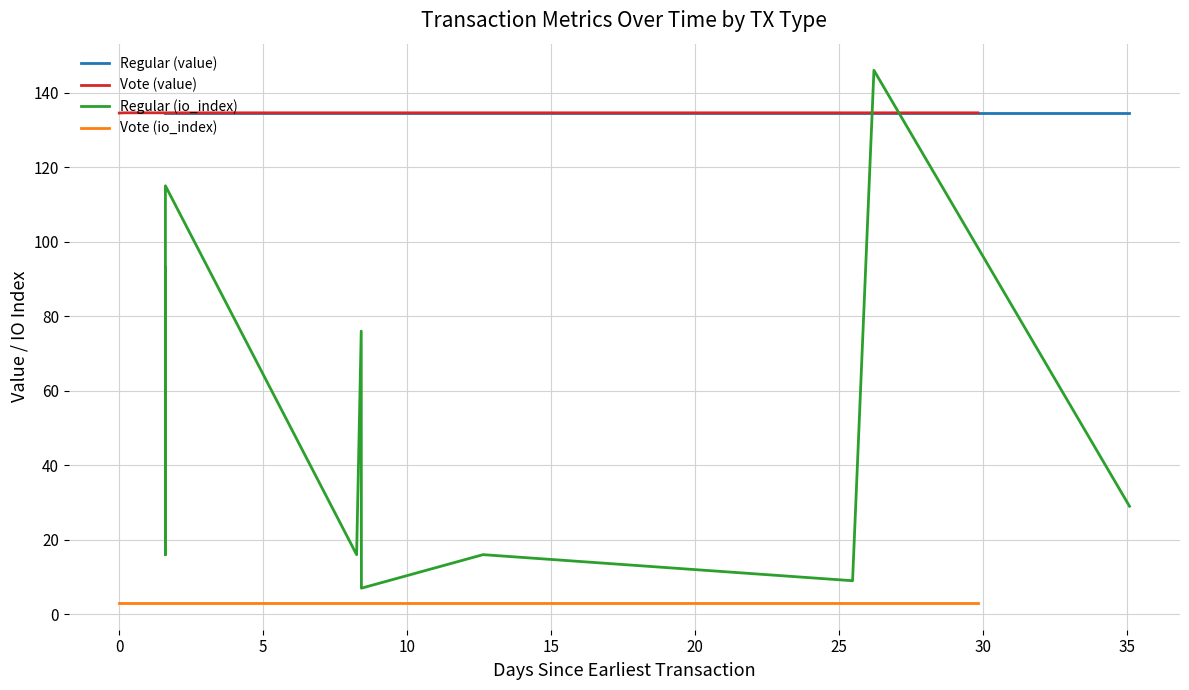

True or false: Vote (value) and Vote (io_index) intersect in this chart.

False